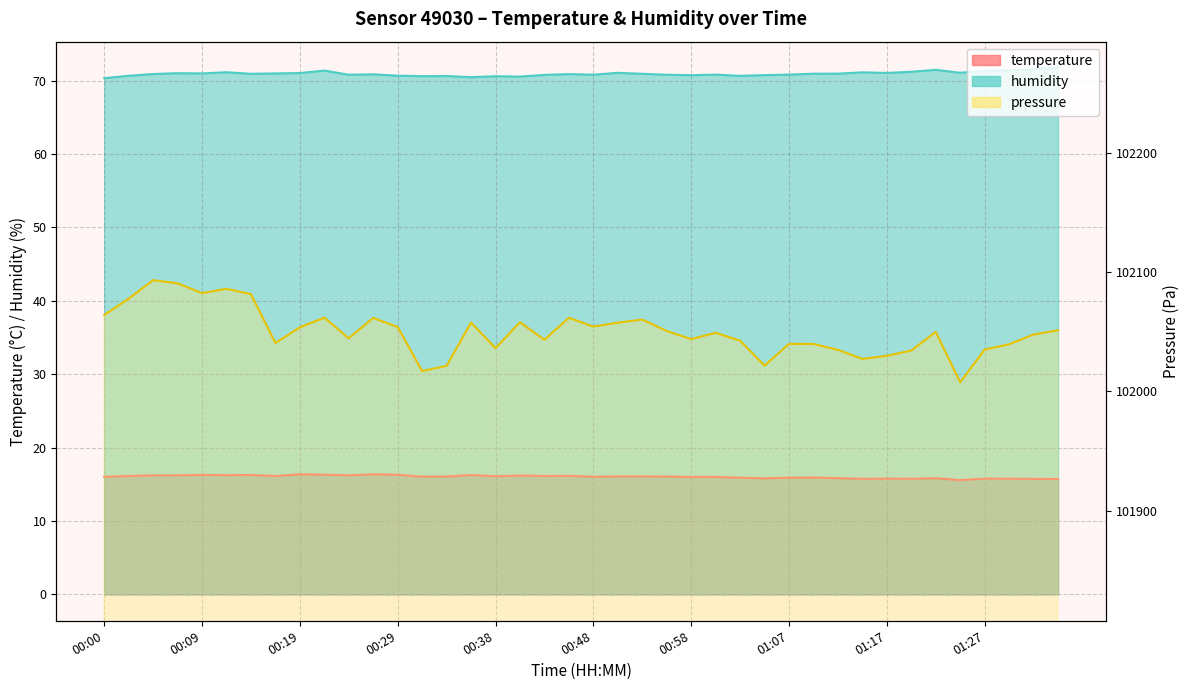

True or false: temperature has a value of 9.3 at 00:26.

False